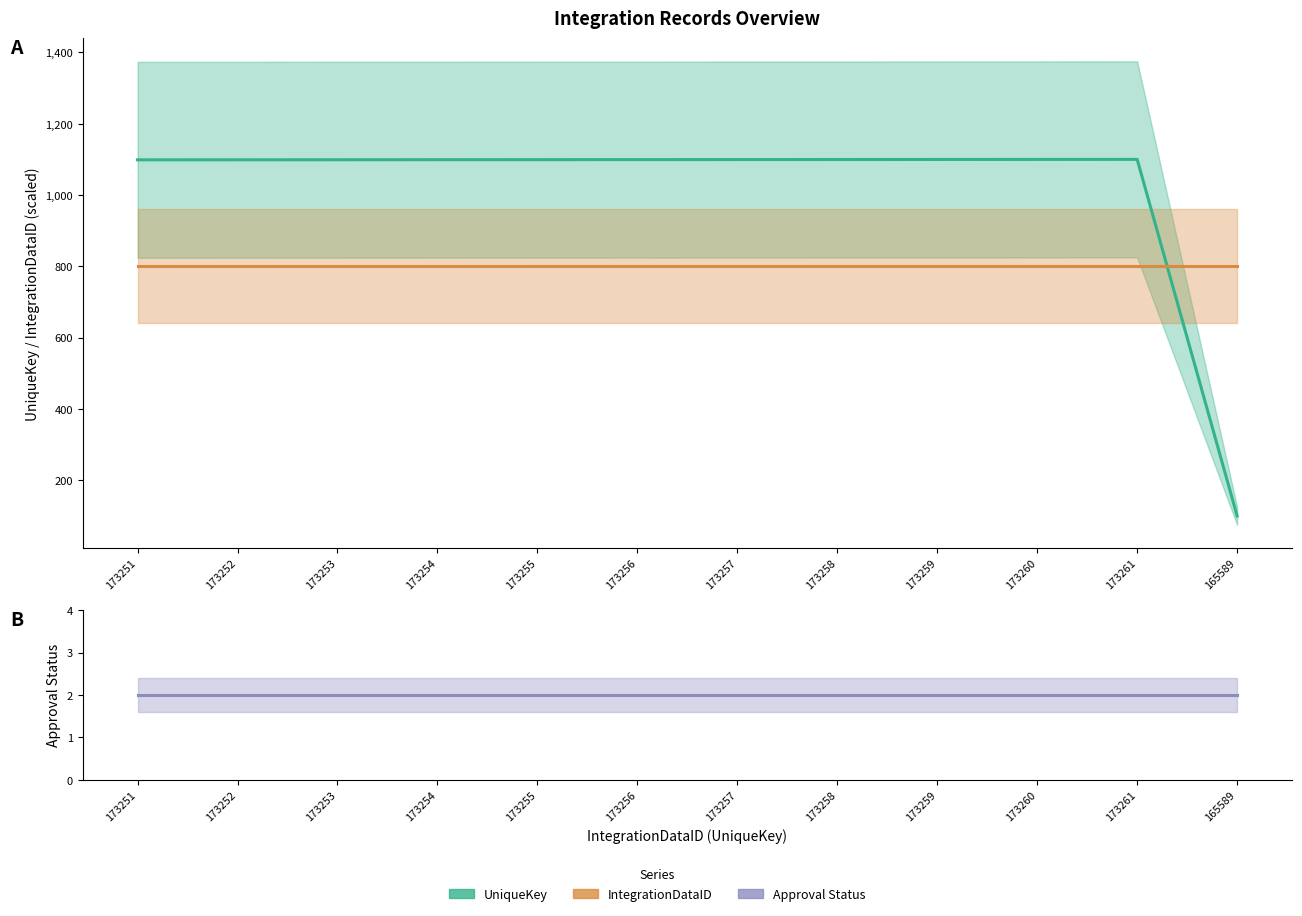

What are all the series names shown in the legend?

UniqueKey, IntegrationDataID, Approval Status